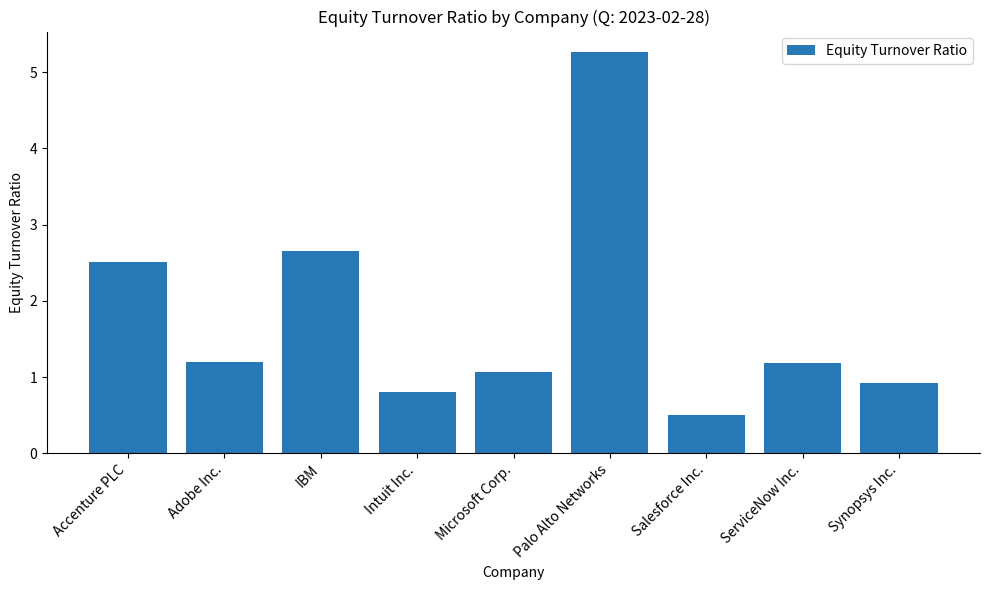

Between Adobe Inc. and Microsoft Corp., which is larger?

Adobe Inc.